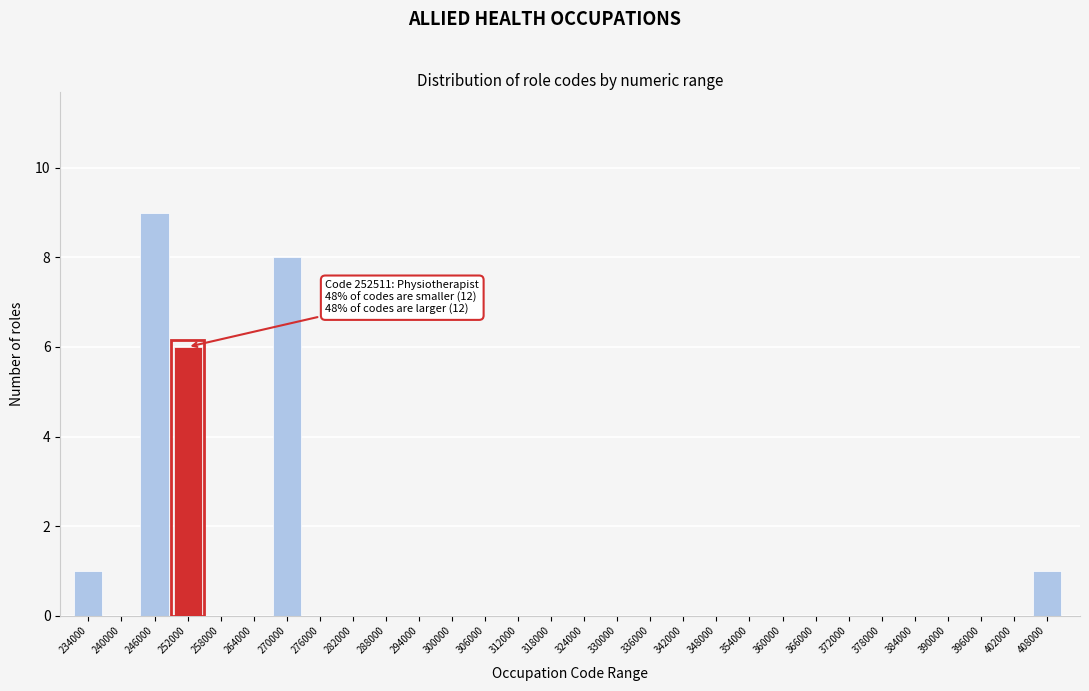

Reading left to right, extract all data points from this chart.

234000=1	240000=0	246000=9	252000=6	258000=0	264000=0	270000=8	276000=0	282000=0	288000=0	294000=0	300000=0	306000=0	312000=0	318000=0	324000=0	330000=0	336000=0	342000=0	348000=0	354000=0	360000=0	366000=0	372000=0	378000=0	384000=0	390000=0	396000=0	402000=0	408000=1